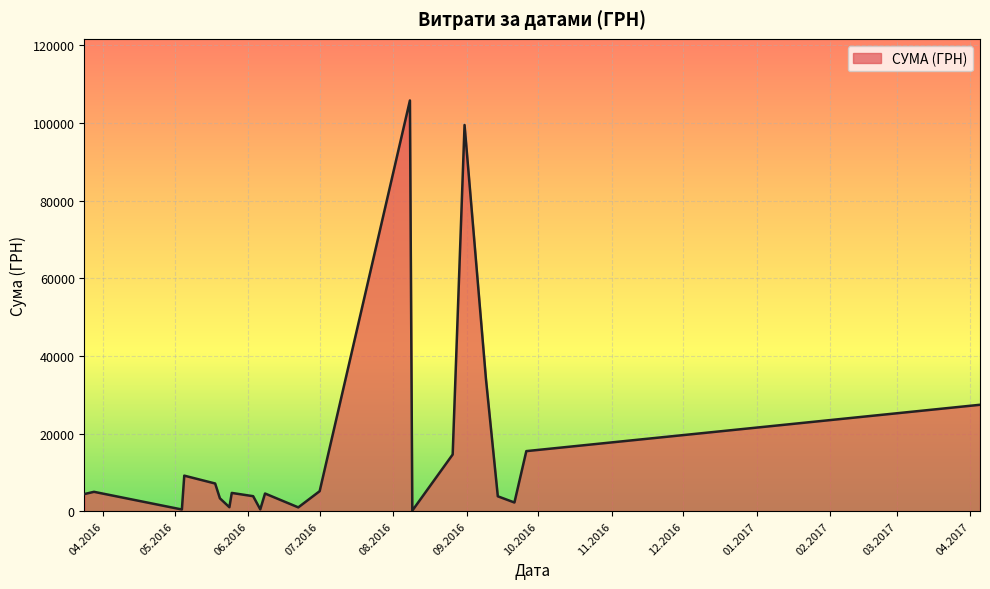

How many interior local valleys (lower than both neighbors) does the data have?

6